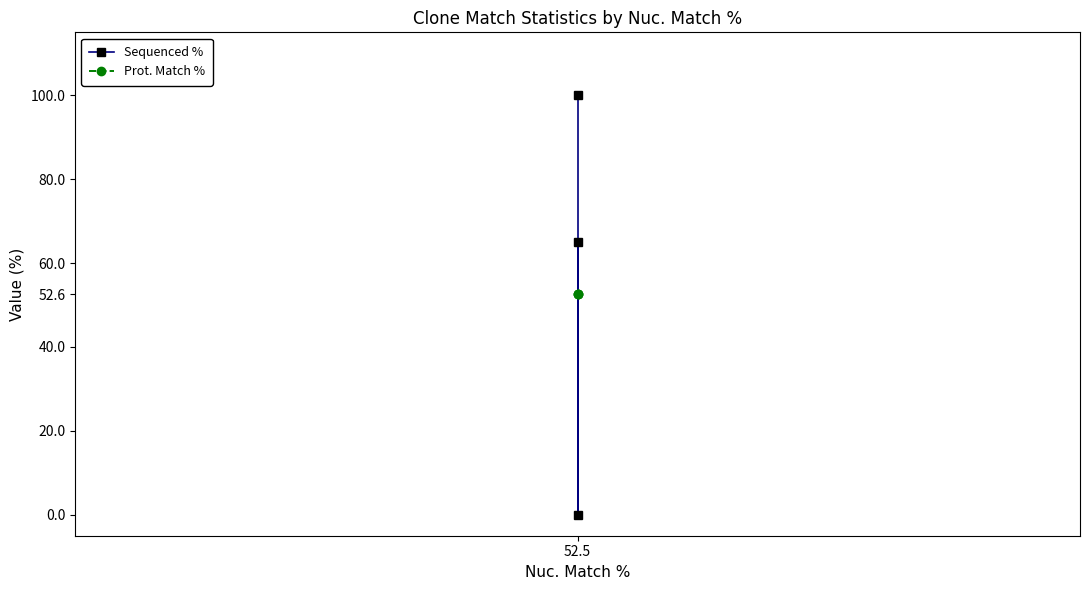

At 52.5, list the series in order from smallest to largest.

Prot. Match %, Sequenced %